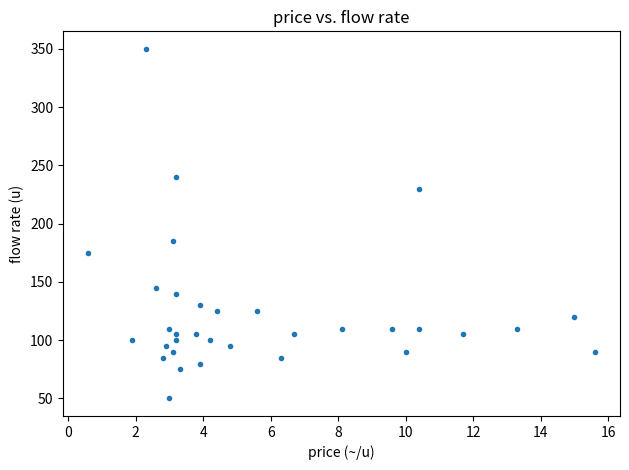

What Y value in the scatter plot is closest to 200?

185